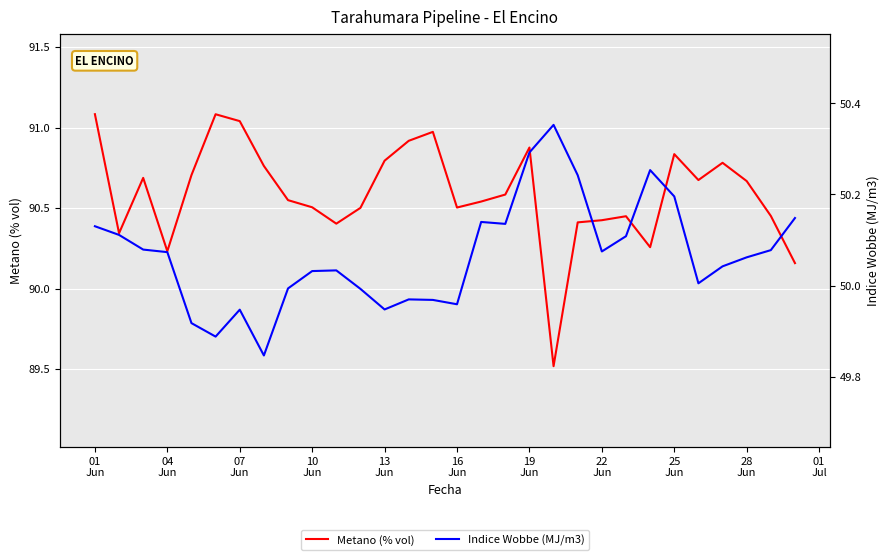

What are all the series names shown in the legend?

Metano (% vol), Indice Wobbe (MJ/m3)